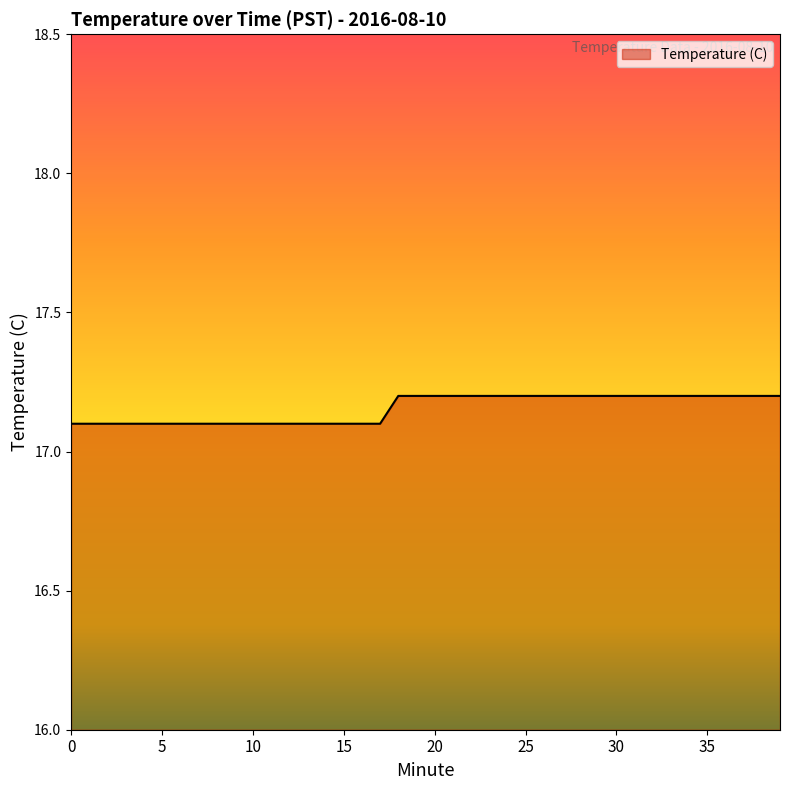

What is the minimum value shown in the chart?

17.1